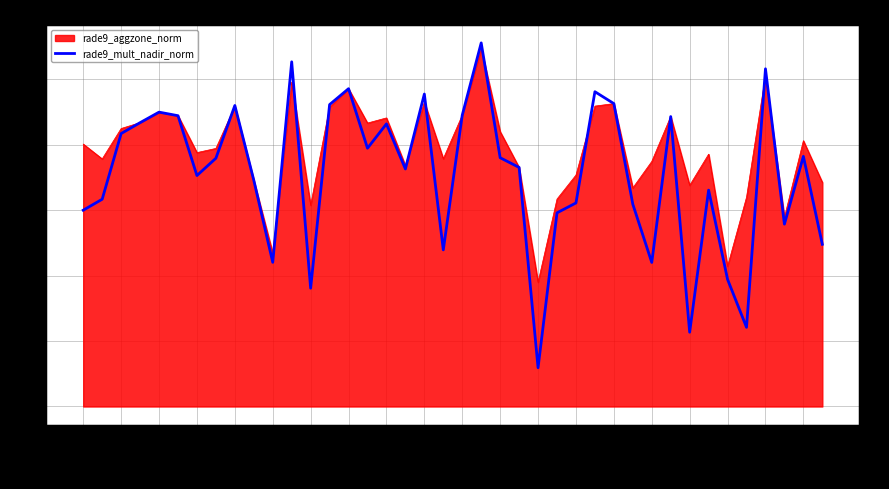

How many lines are shown in the chart?

1